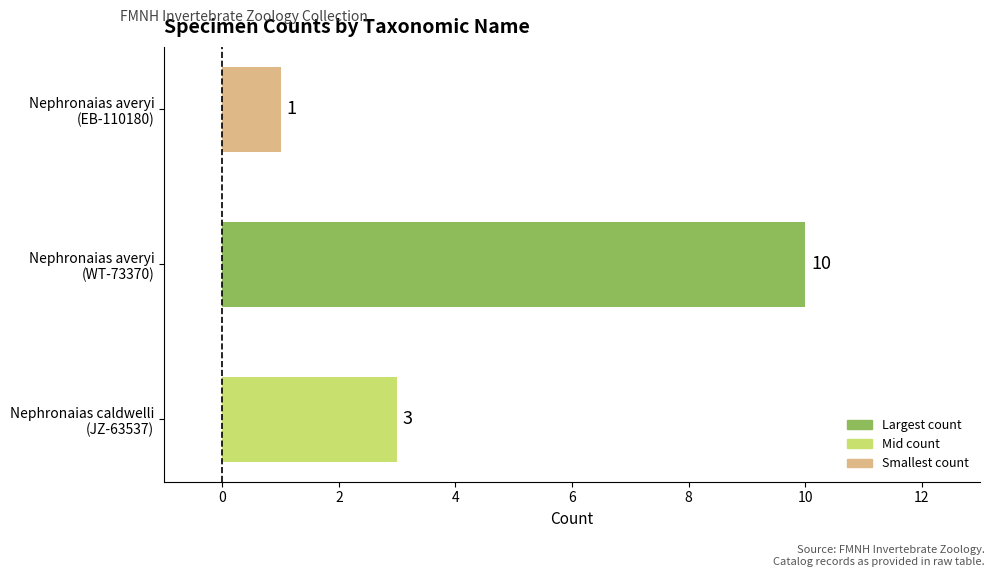

Count the values in the range 1 to 10.

3